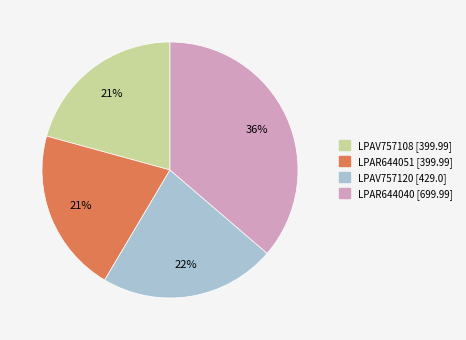

The LPAR644040 slice represents 36% of the pie. True or false?

True